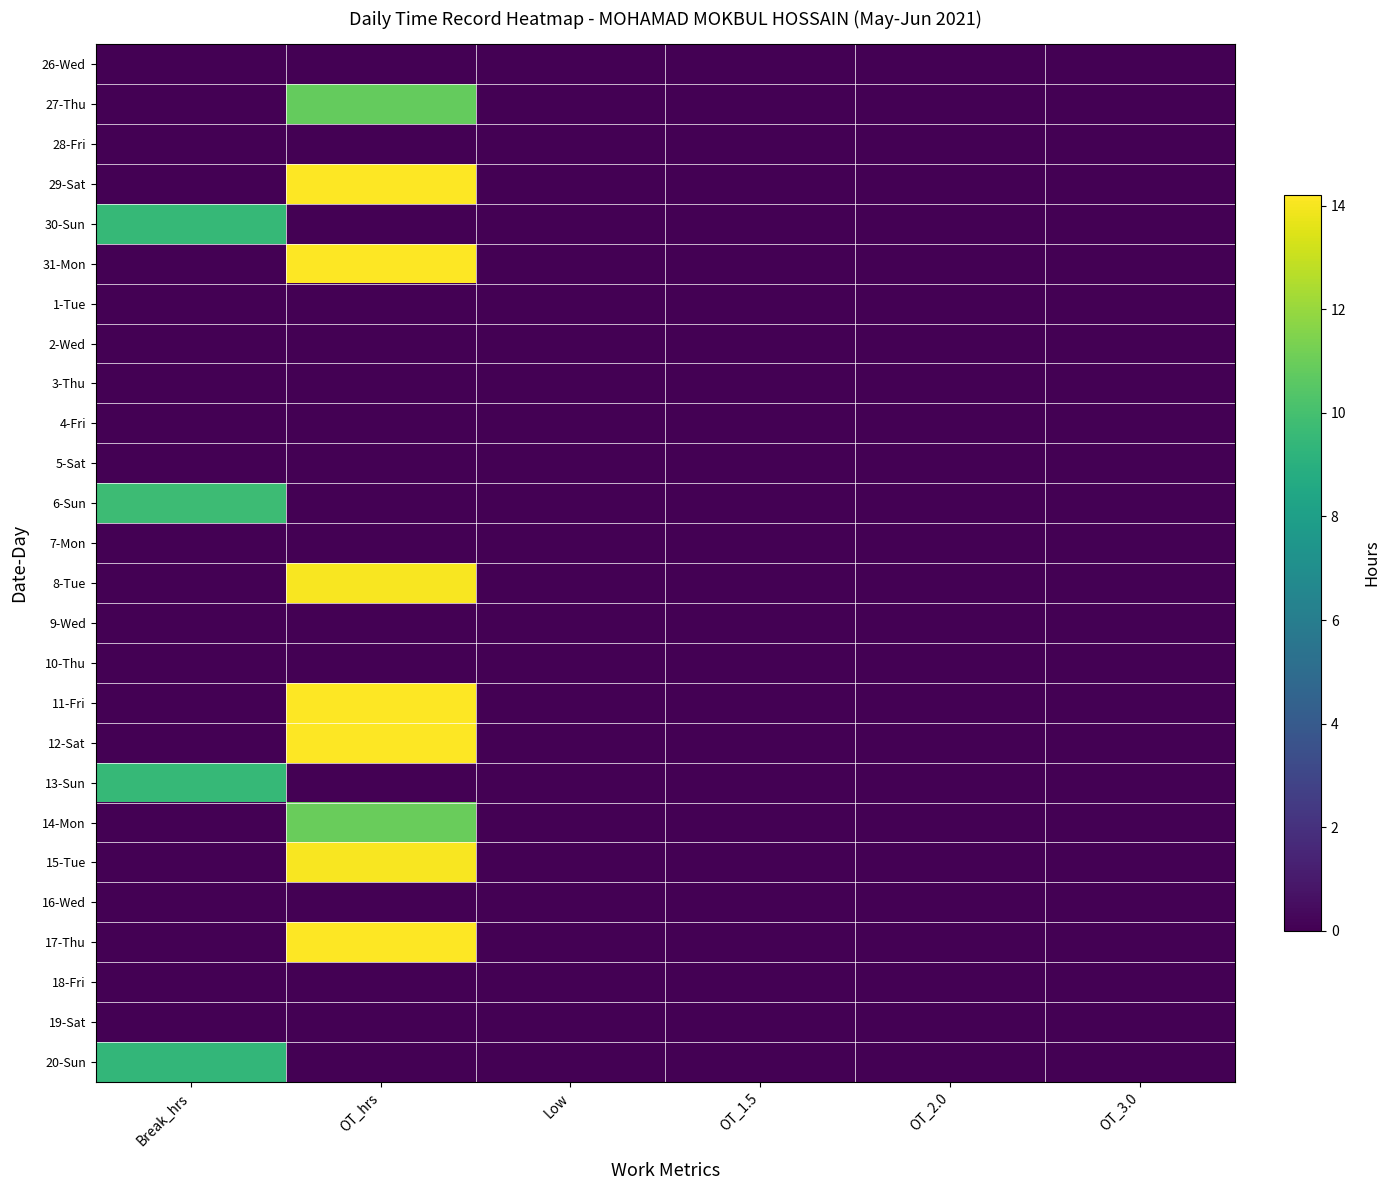

What is the maximum value shown in the chart?

14.2